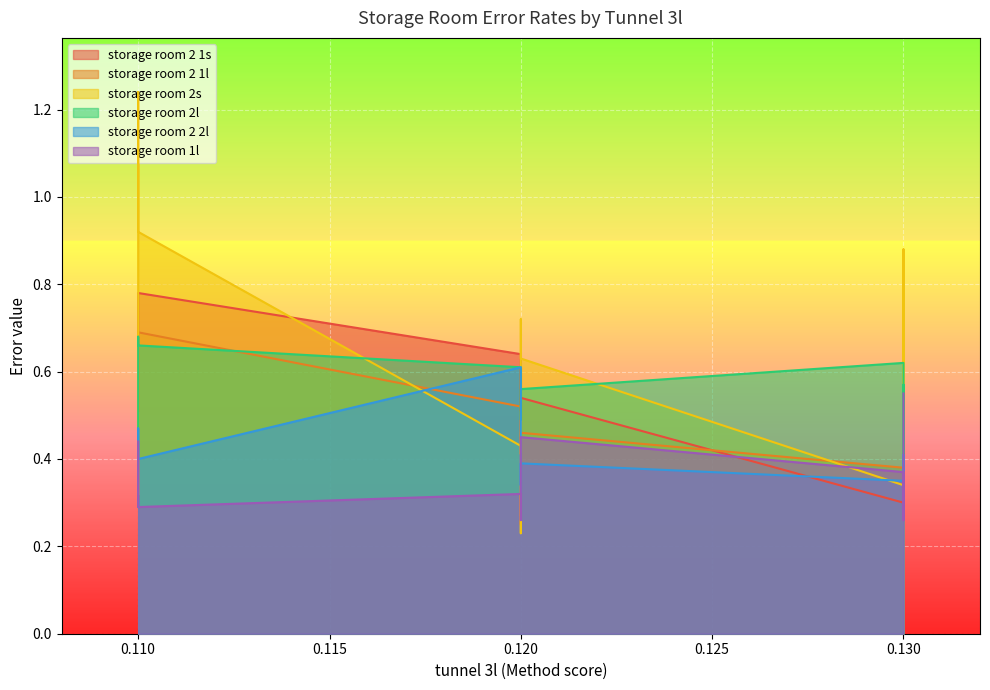

Which series has the widest spread of values?

storage room 2s